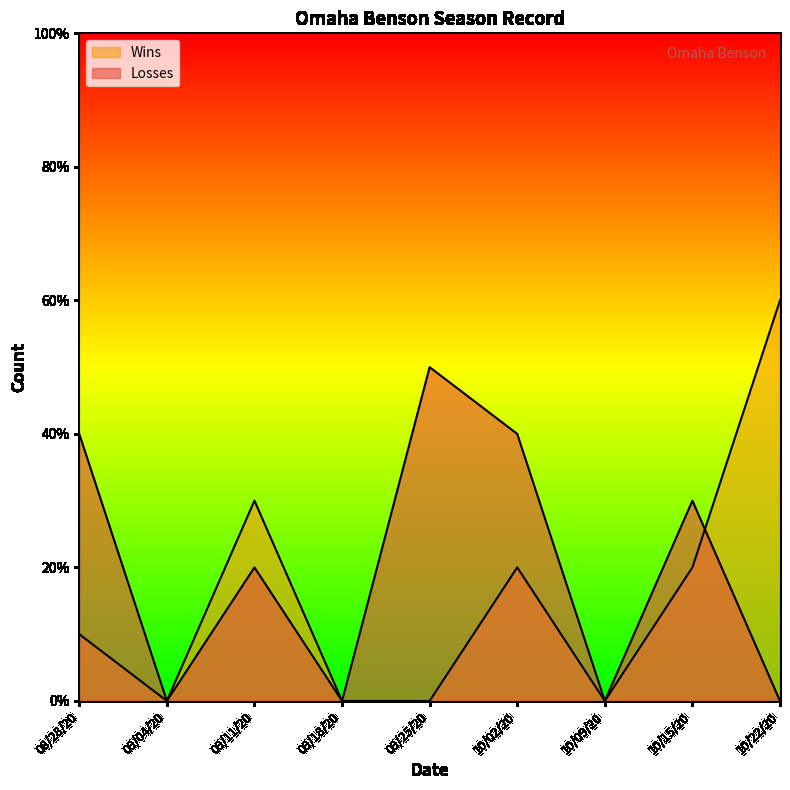

What is the label of the 7th point from the right?

09/11/20